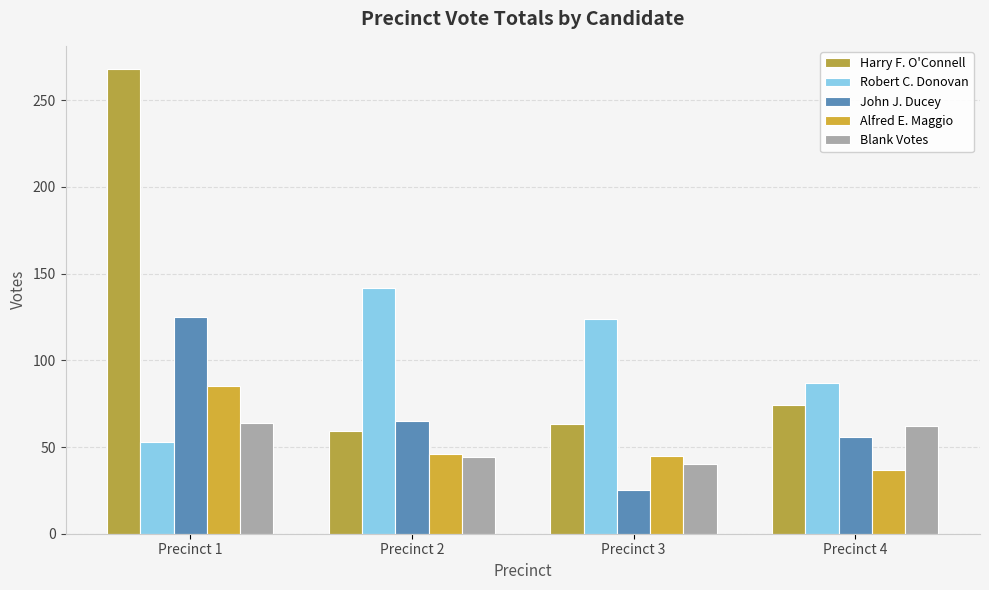

What is the greatest value displayed?

268